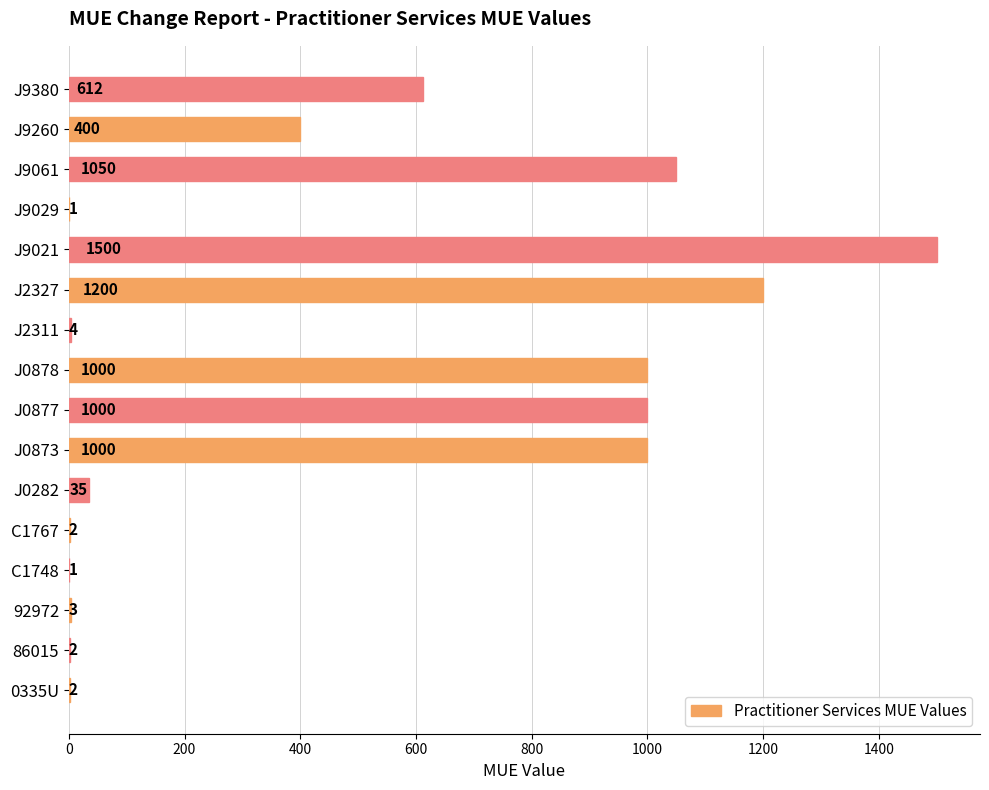

What is the maximum value shown in the chart?

1500